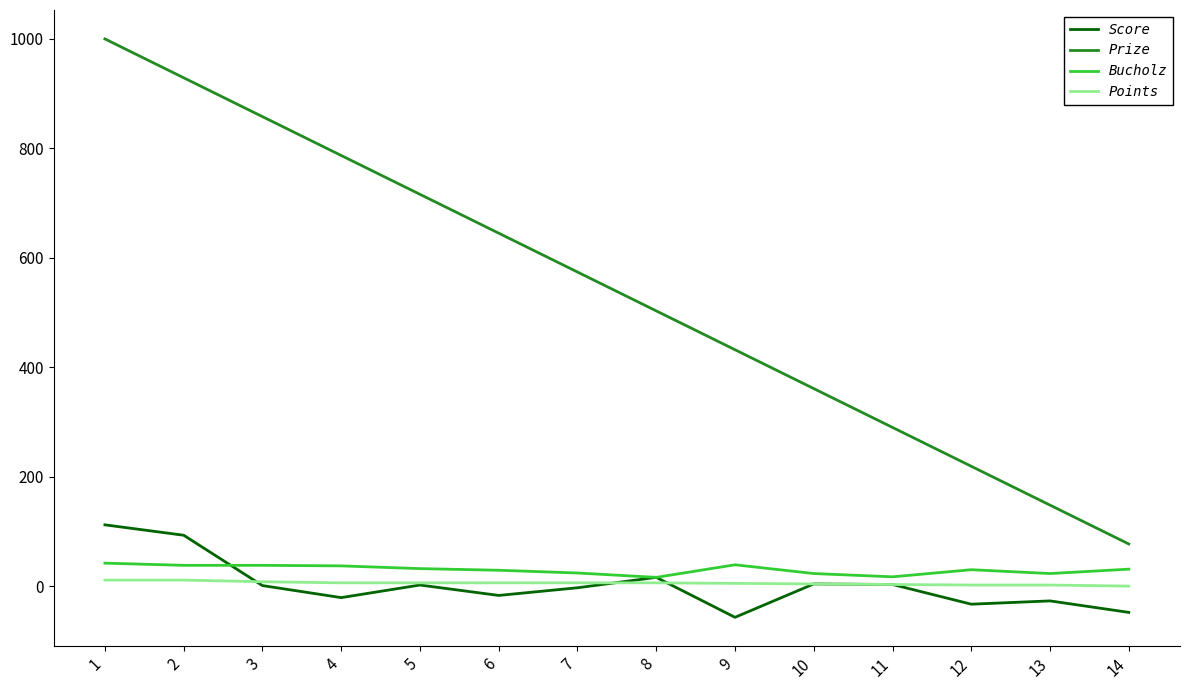

Does the chart have visible grid lines?

No